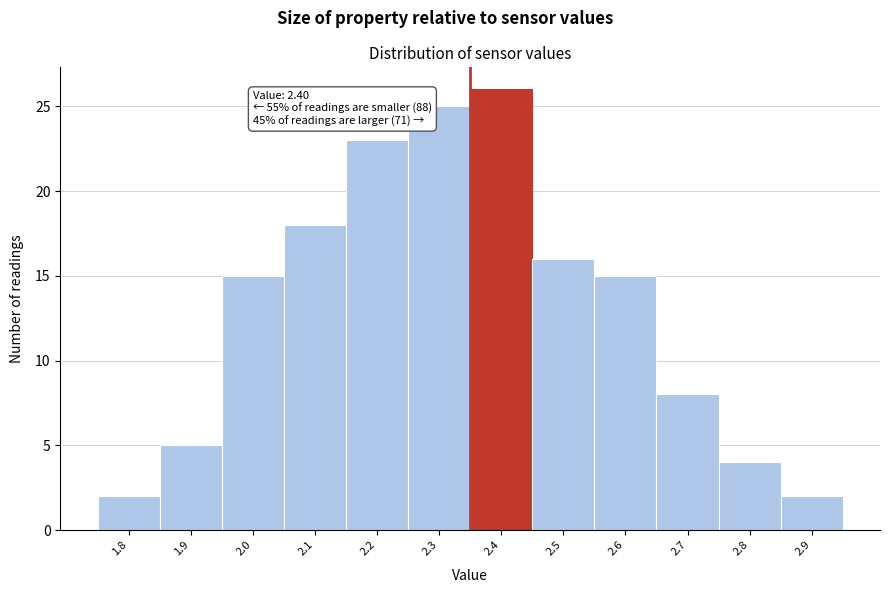

Reading left to right, list all the values displayed in this chart.

2	5	15	18	23	25	26	16	15	8	4	2